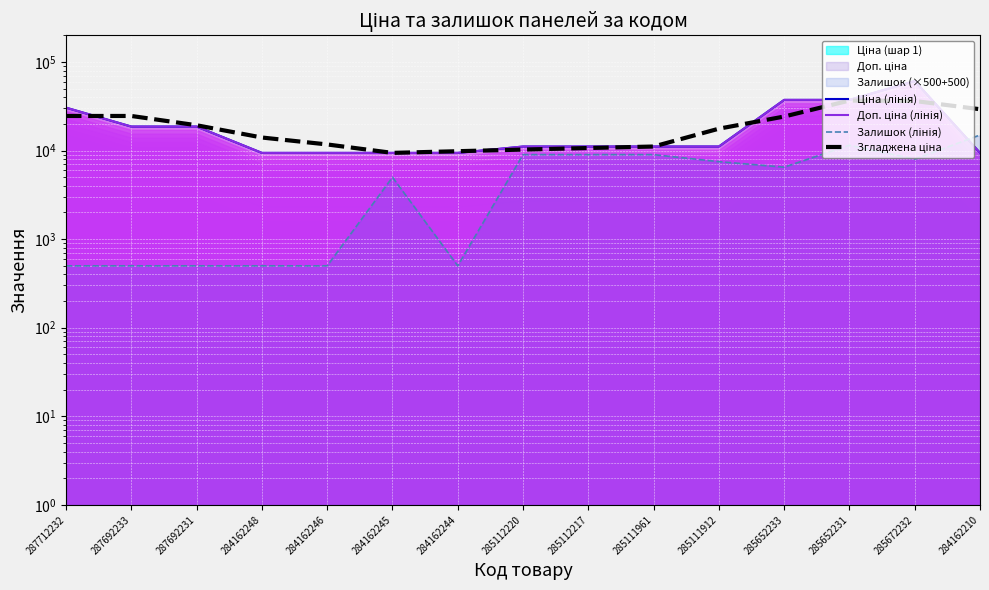

Is the value of Залишок (лінія) at 285112217 greater than the value of Ціна (лінія) at 285112217?

No